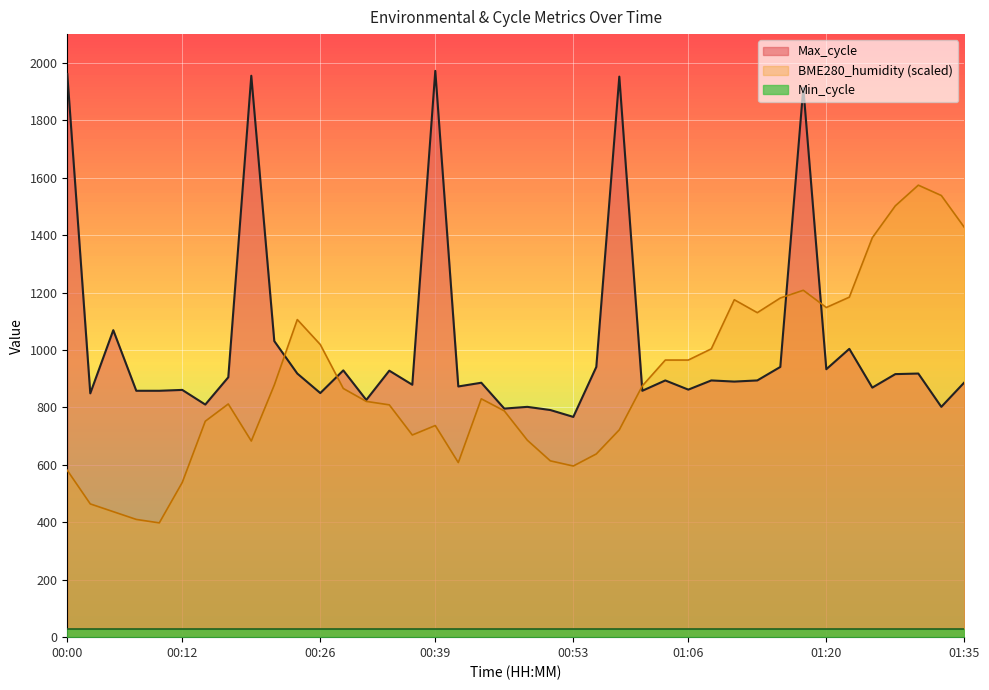

Read the Max_cycle value at 01:18.

1913.0